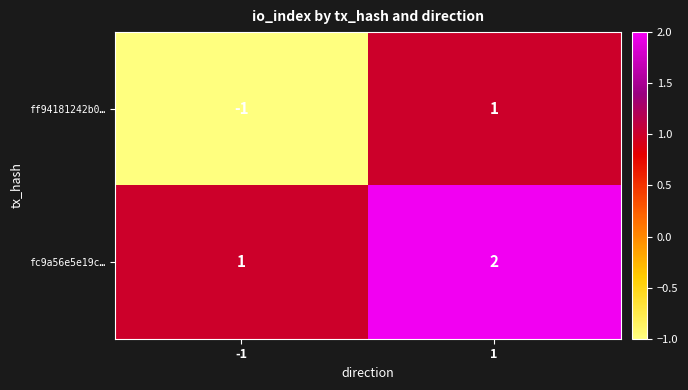

Reading left to right, what are all the values shown in this chart?

ff94181242b0…: -1	1
fc9a56e5e19c…: 1	2